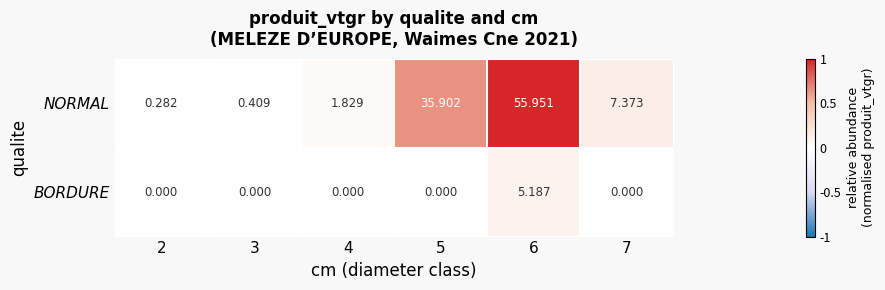

Which series has the largest total across all categories?

NORMAL